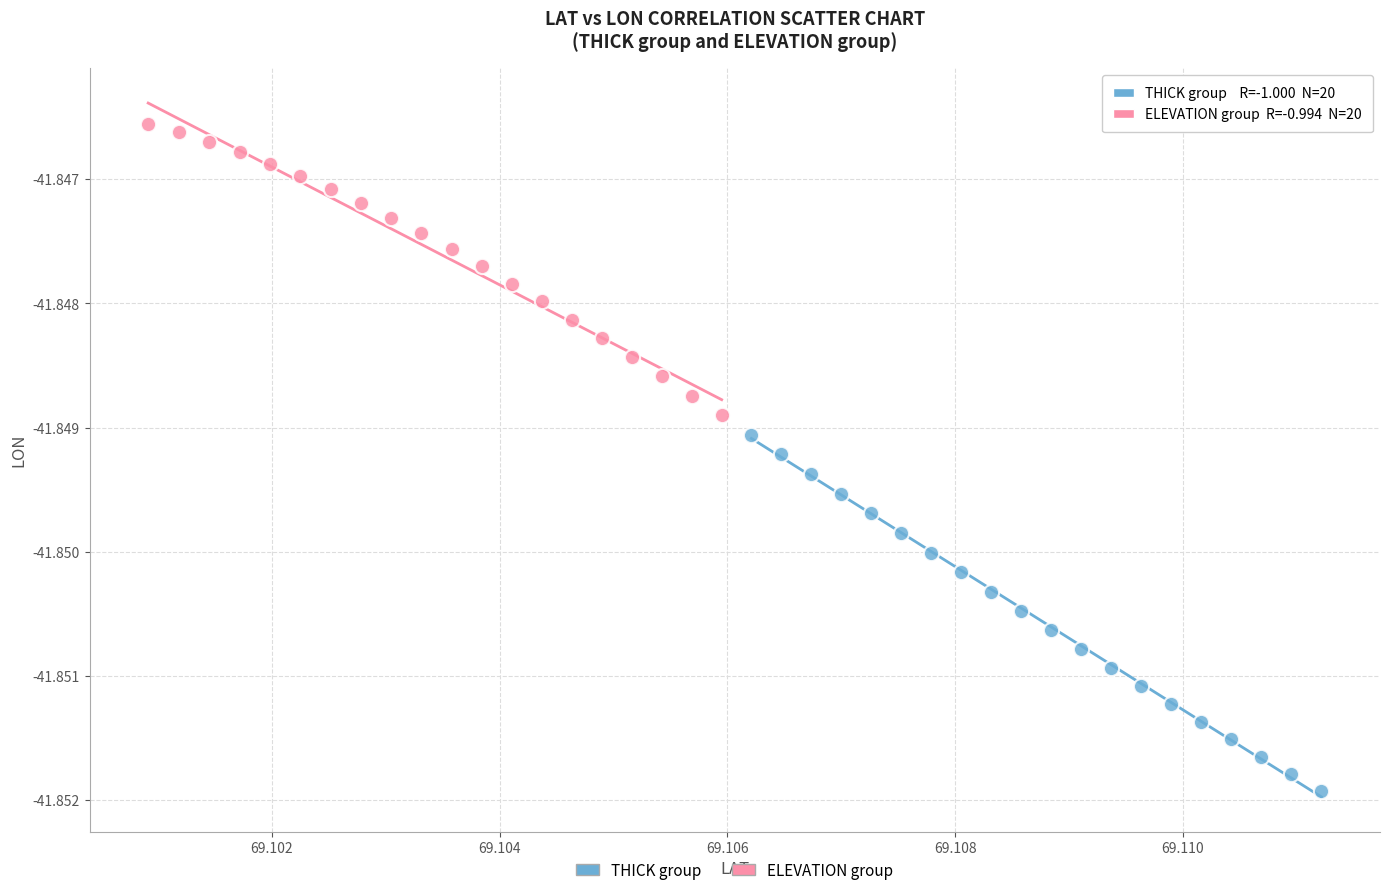

Which series reaches the minimum Y coordinate?

THICK group